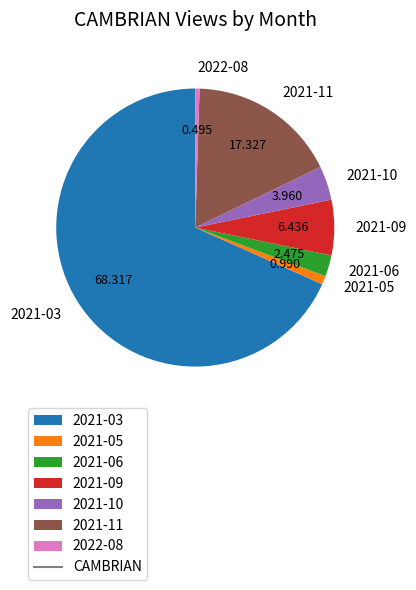

Is there any slice that represents more than half of the pie?

Yes